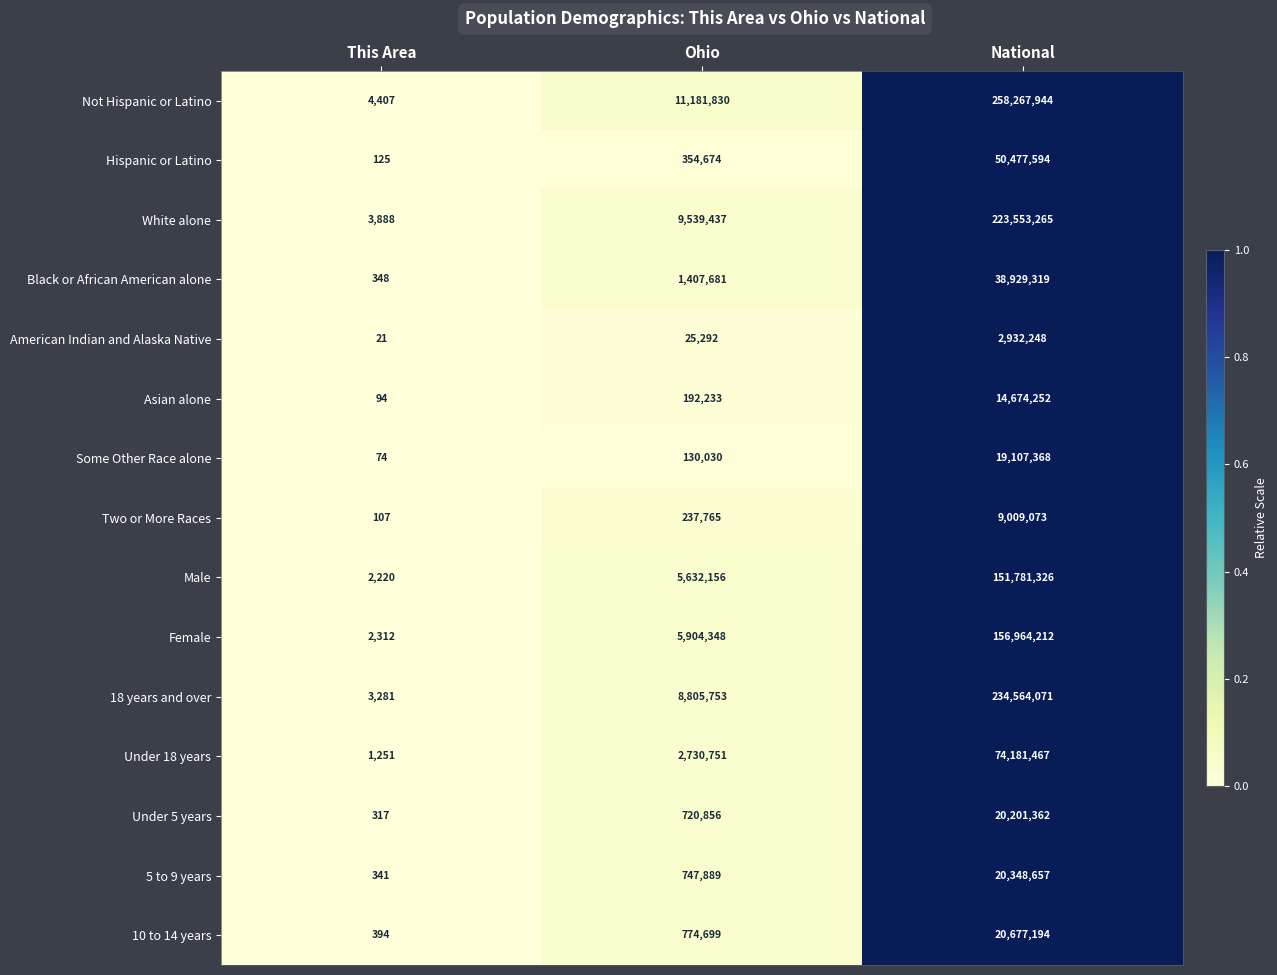

What is the maximum value shown in the chart?

258267944